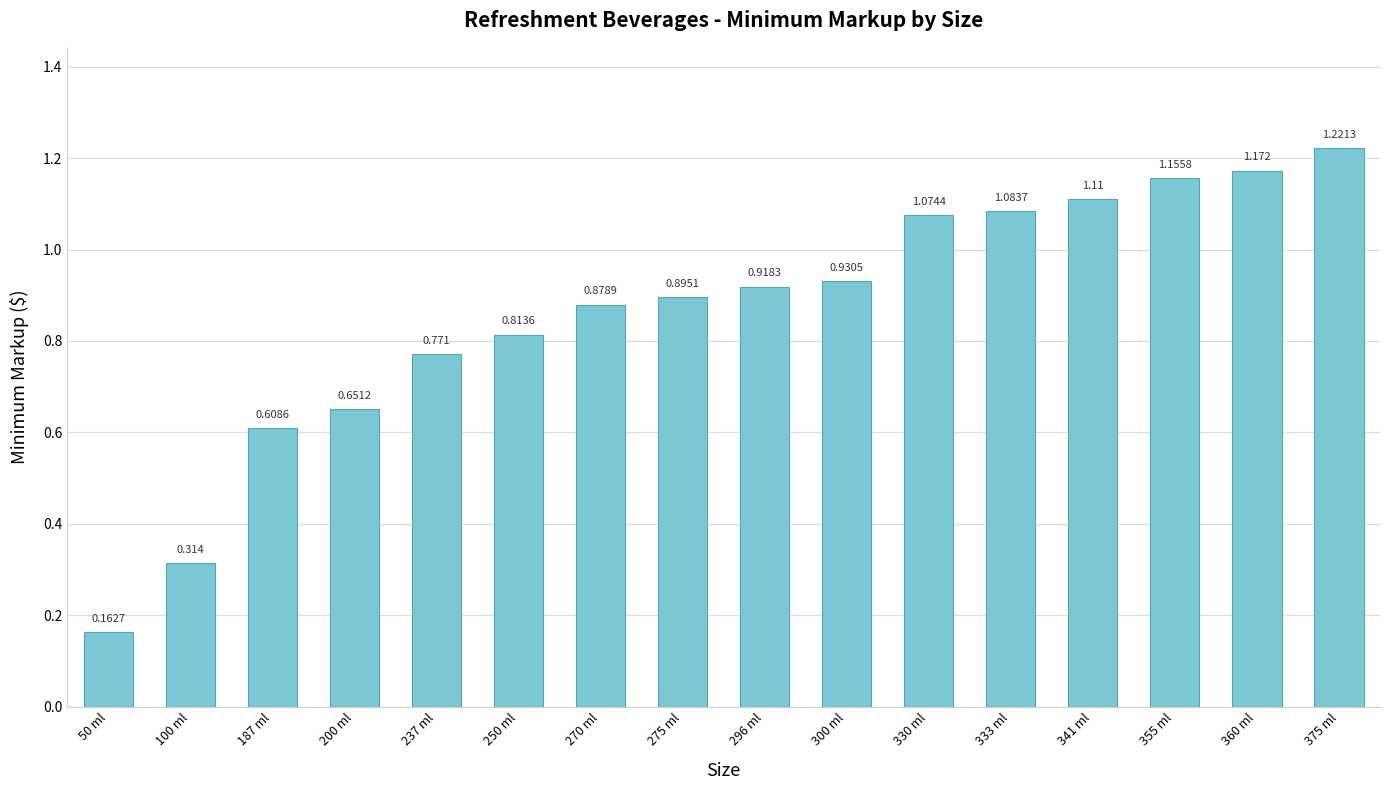

The value at 100 ml is 0.1. True or false?

False